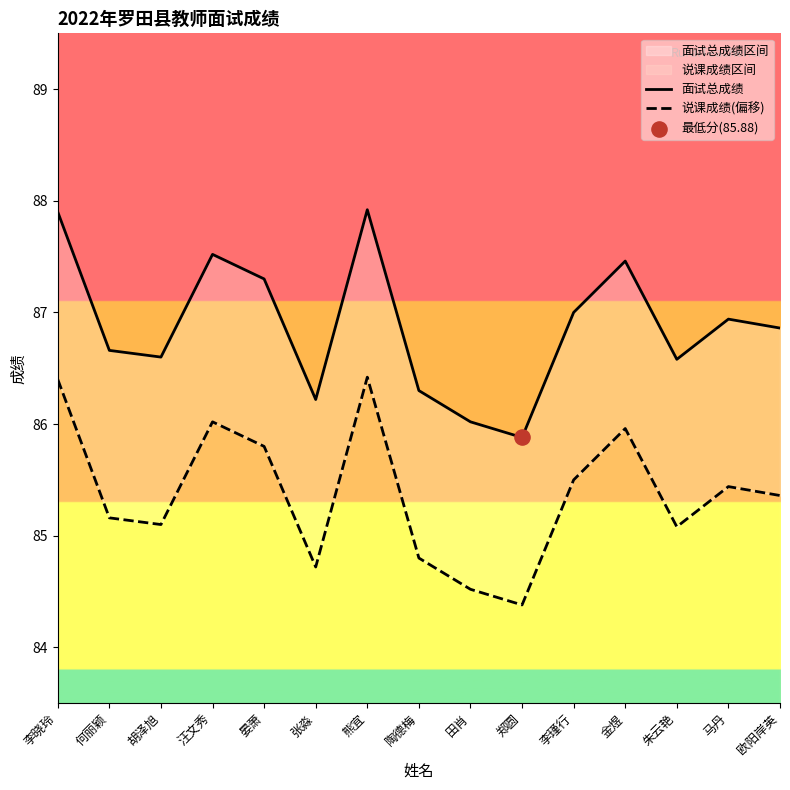

What are all the series names shown in the legend?

面试总成绩, 说课成绩(偏移)